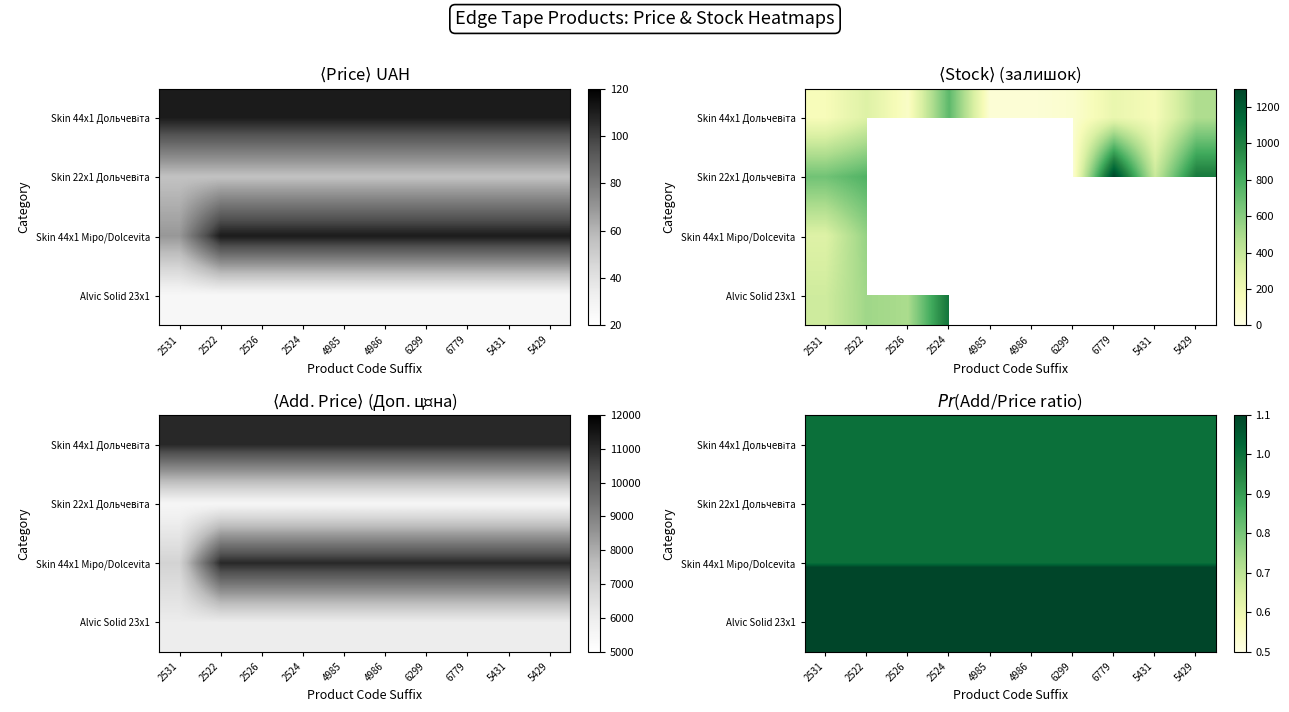

At how many categories does at least one series exceed 2?

10